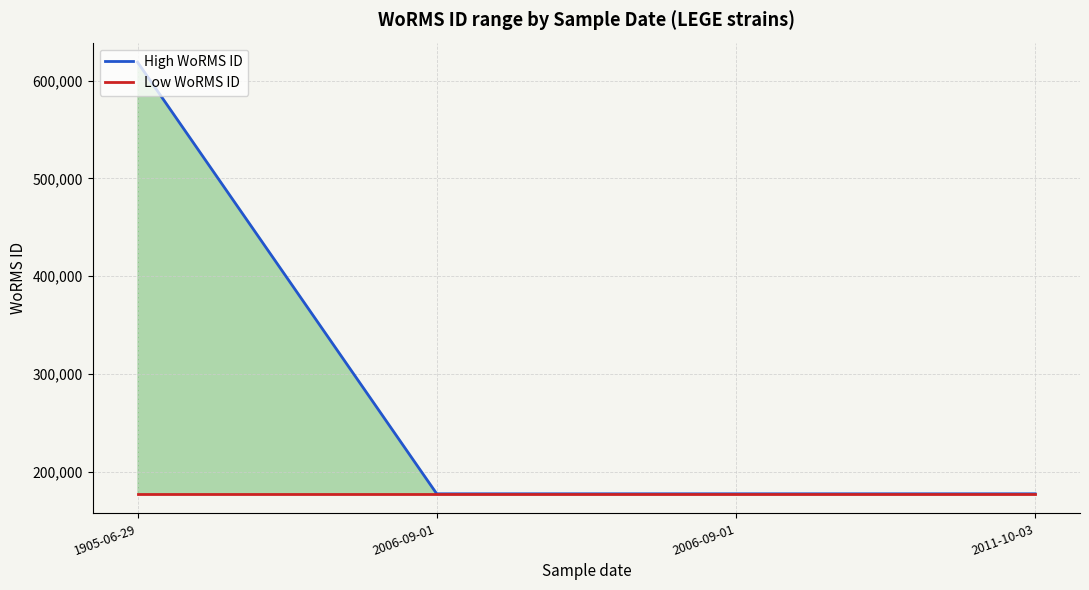

At which label does High WoRMS ID reach its minimum?

2006-09-01